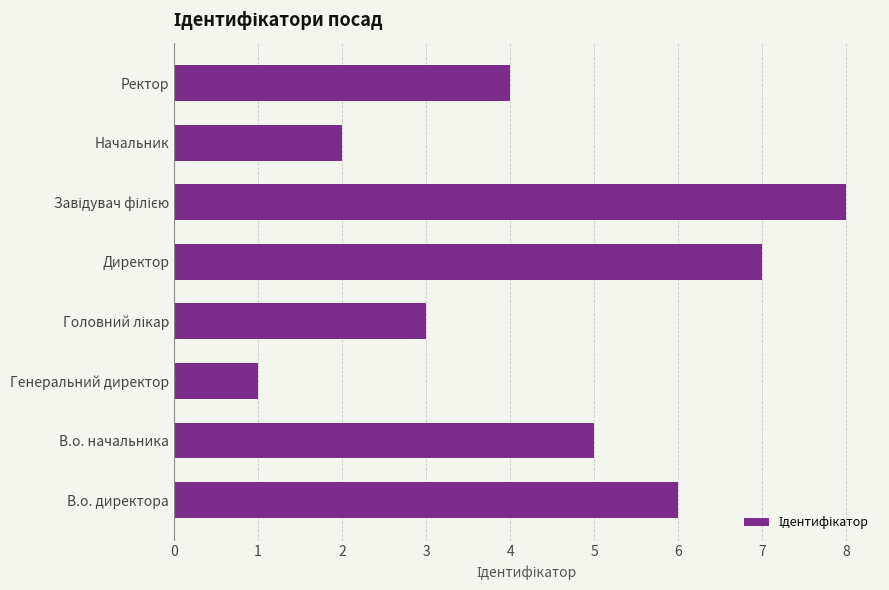

True or false: the data shows 7 at Директор.

True